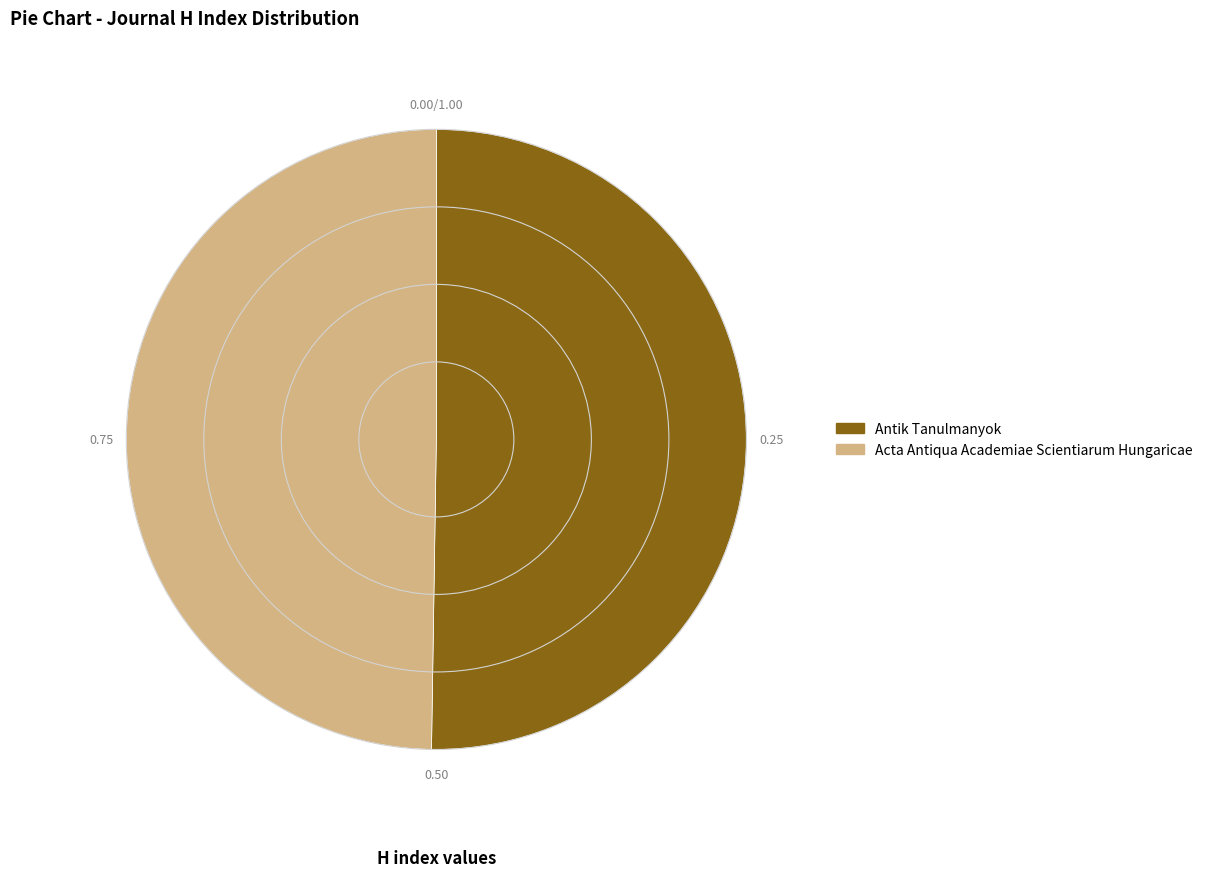

Combined, do Acta Antiqua Academiae Scientiarum Hungaricae and Antik Tanulmanyok account for over 50%?

Yes